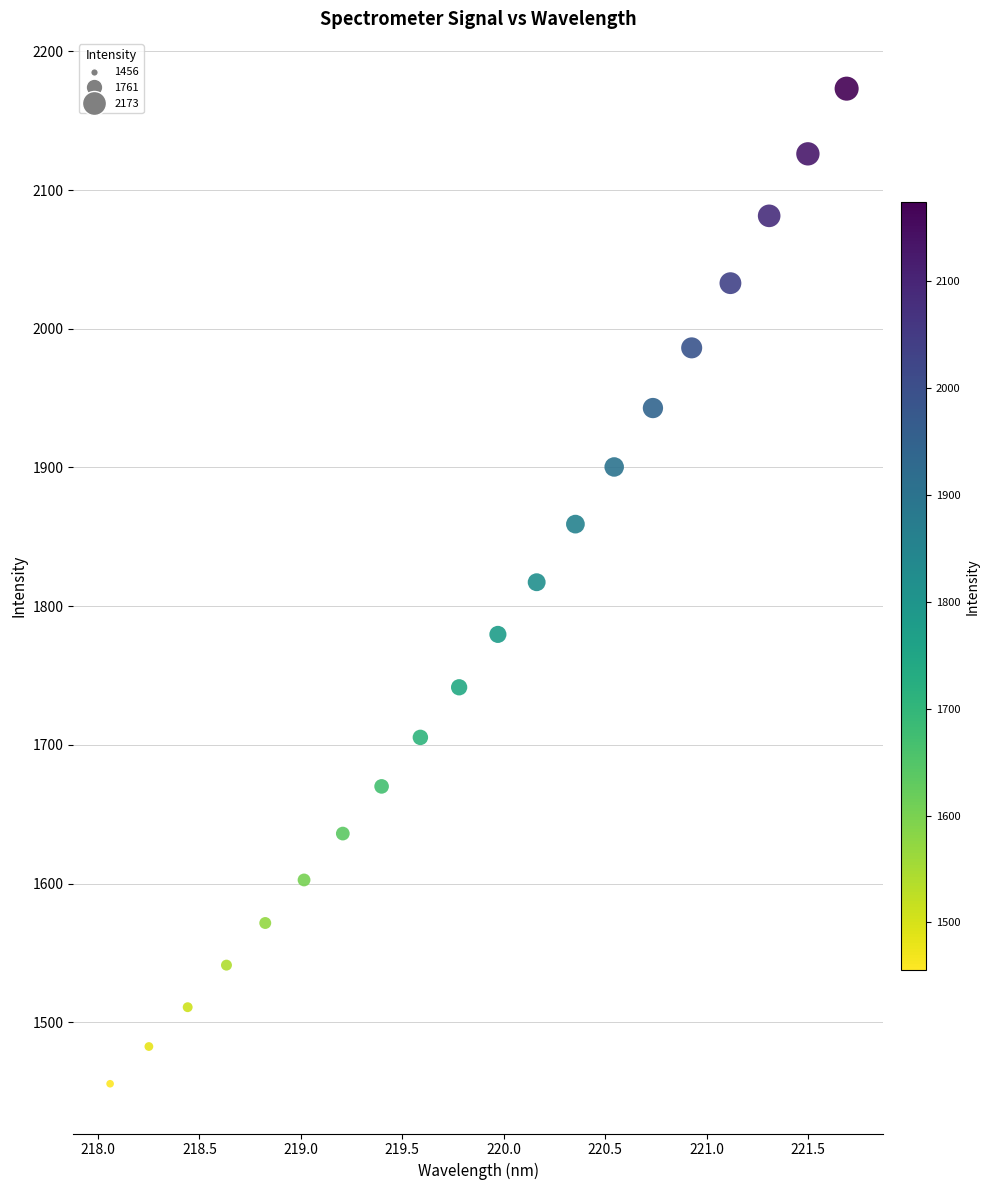

Count the number of points in this scatter plot.

20